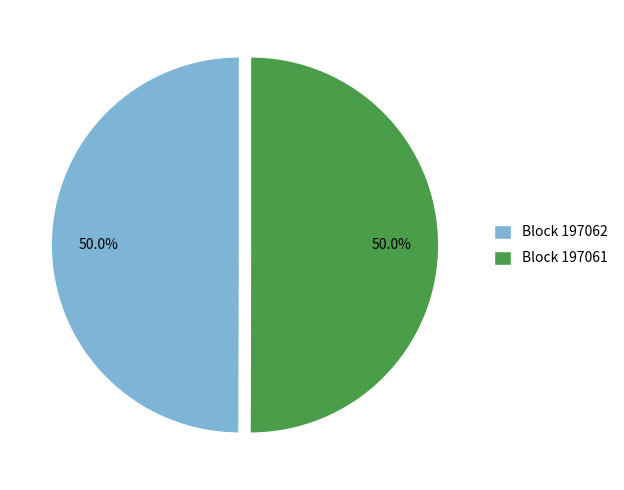

How much of the chart is everything except Block 197061?

50.0%